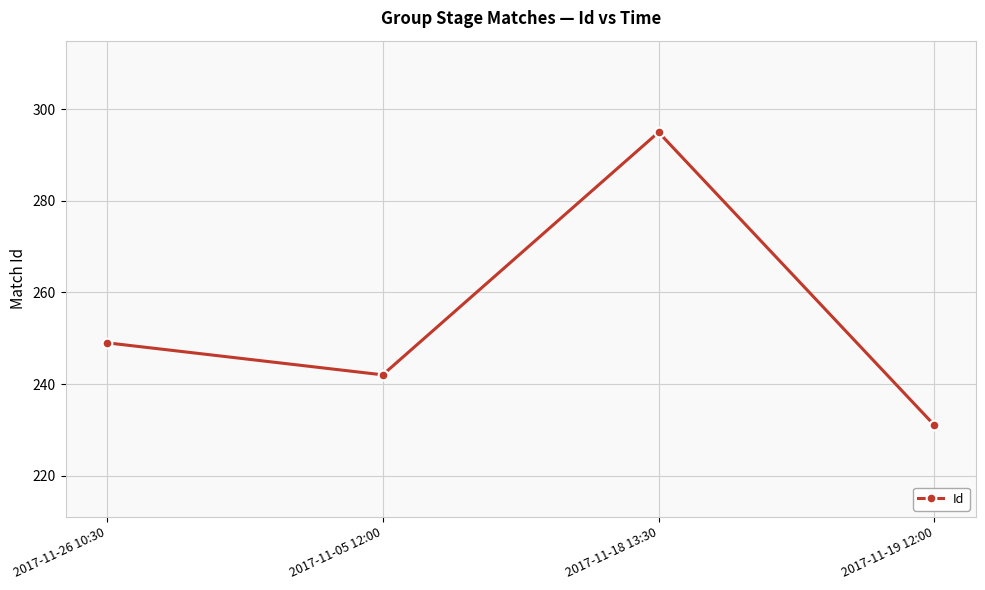

The value at 2017-11-26 10:30 is 249. True or false?

True